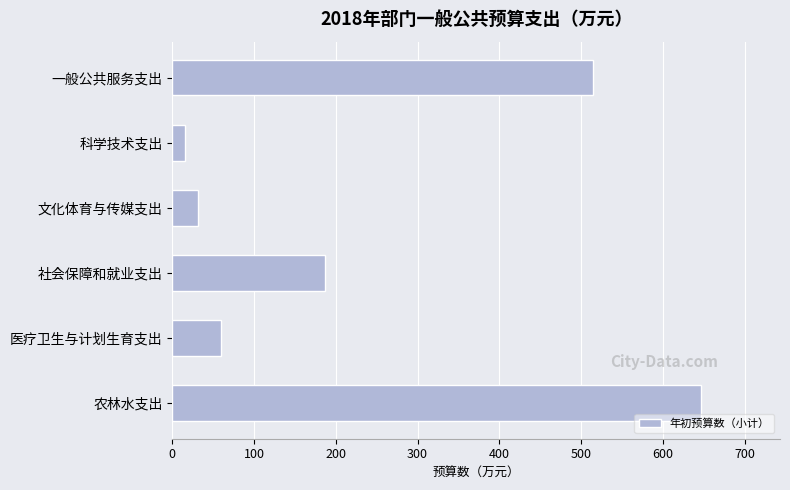

List the labels in order of value, largest first.

农林水支出, 一般公共服务支出, 社会保障和就业支出, 医疗卫生与计划生育支出, 文化体育与传媒支出, 科学技术支出